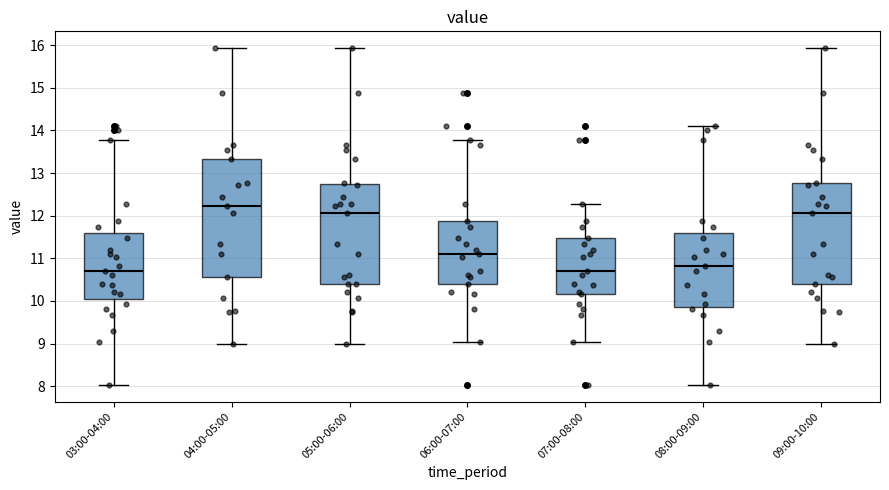

Comparing the boxes themselves (not the whiskers), which one is the tallest?

04:00-05:00